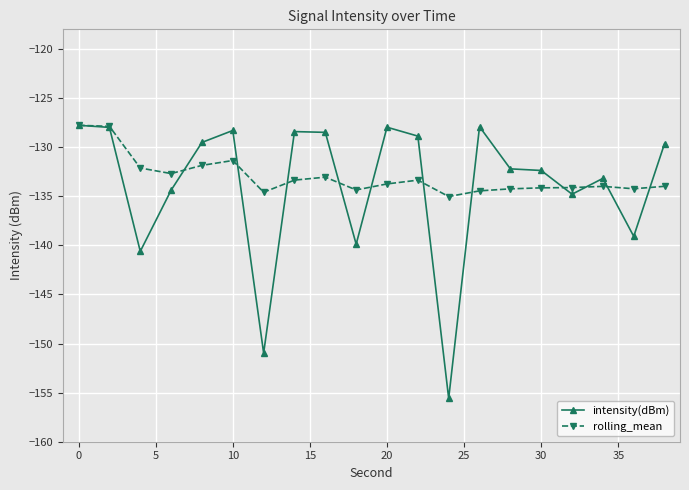

What is the value of the intensity(dBm) point at the 18th from the left?

-133.2